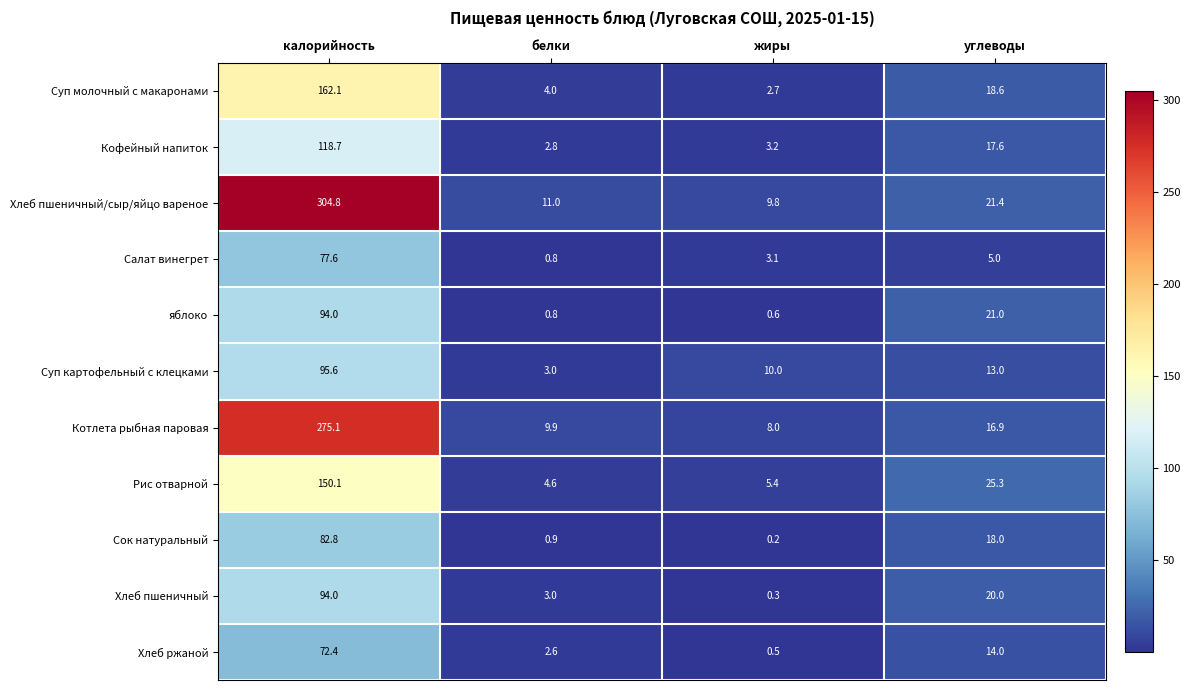

At how many categories does at least one series exceed 123?

1